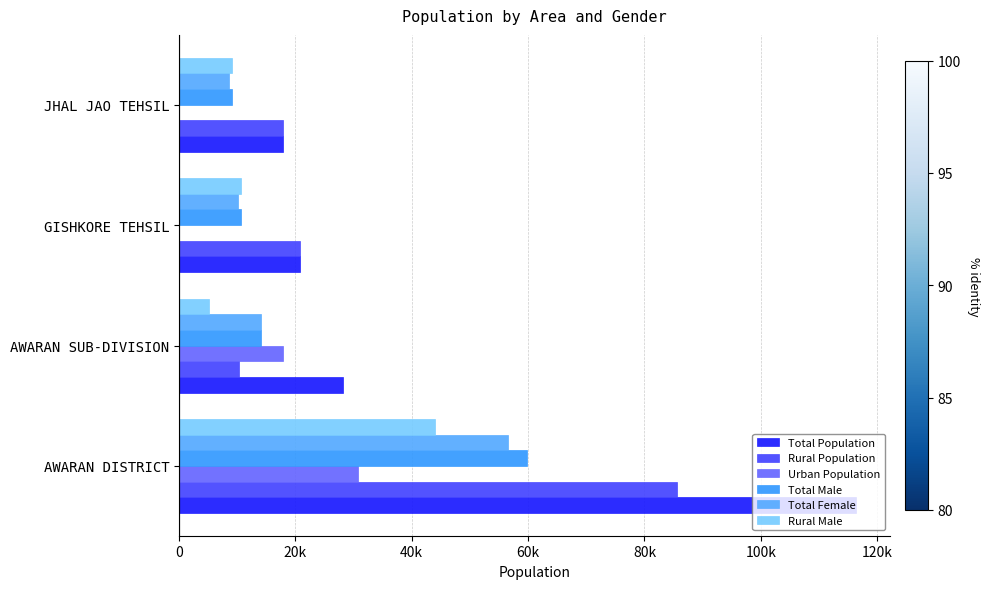

Which series has the widest spread of values?

Total Population